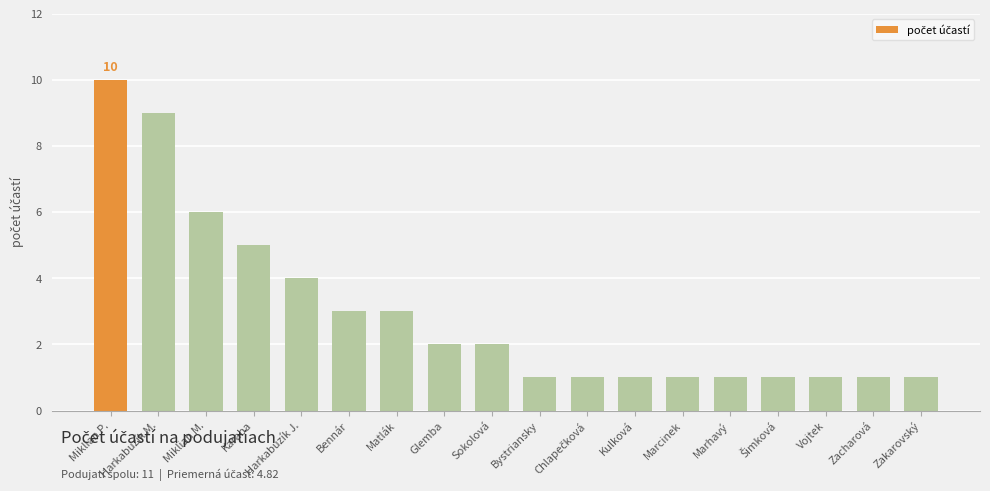

Where is the data nearest to the value 5?

Karaba